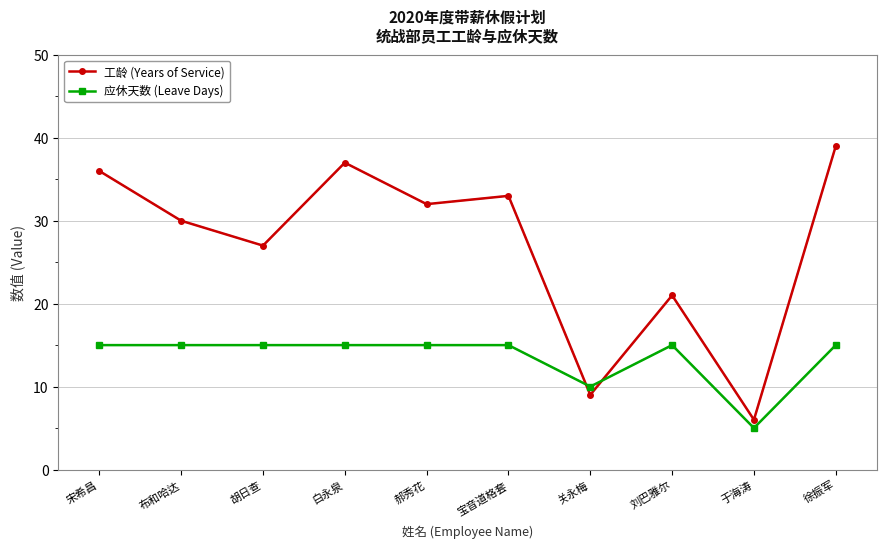

Which series has the largest total across all categories?

工龄 (Years of Service)